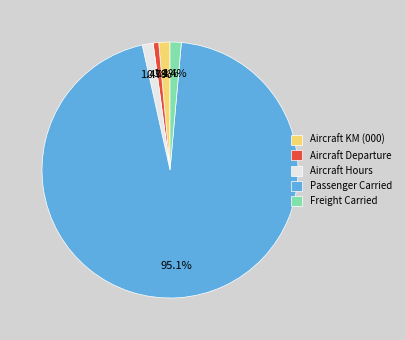

Count the number of slices in the pie.

5